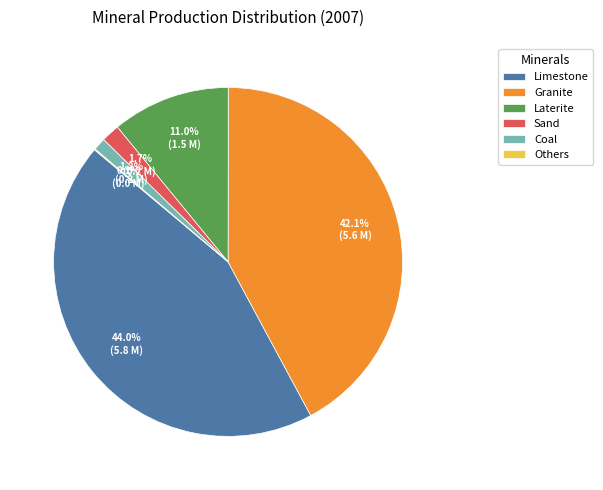

Is the sum of Granite and Limestone greater than half?

Yes